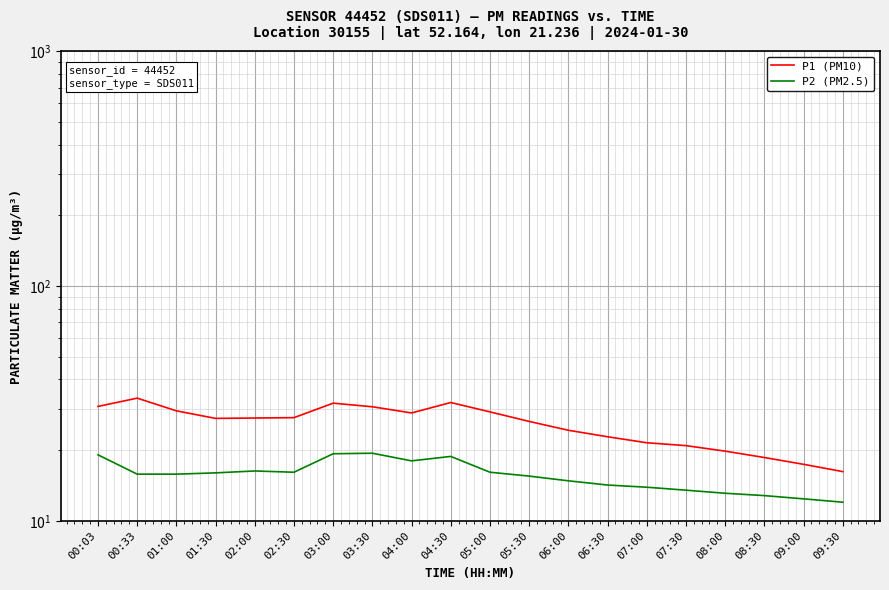

How many categories are shown in the chart?

20